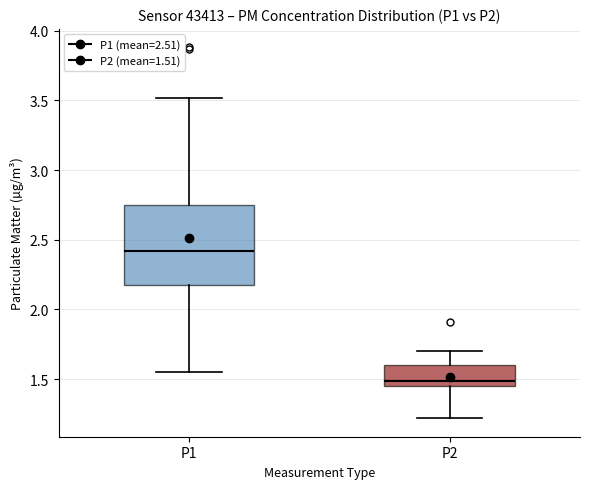

Reading left to right, read every box against the y-axis: the position of its median line, the range the box covers, and the ends of its whiskers. The values are not printed on the chart, so give them approximately, as read against the axis.

P1: median 2.40, box 2.20 to 2.75, whiskers 1.55 to 3.50
P2: median 1.50, box 1.45 to 1.60, whiskers 1.20 to 1.70